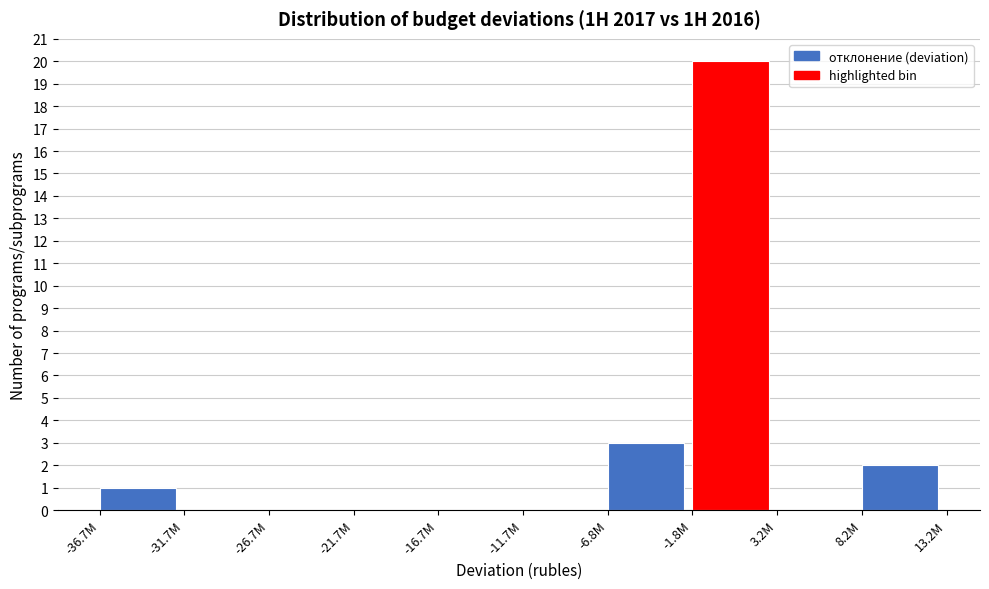

Reading left to right, what are all the values shown in this chart?

-36.7M=1	-31.7M=0	-26.7M=0	-21.7M=0	-16.7M=0	-11.7M=0	-6.8M=3	-1.8M=20	3.2M=0	8.2M=2